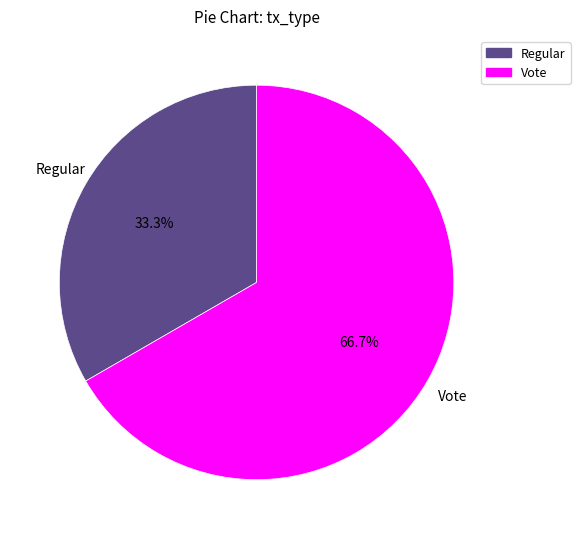

Count the number of slices in the pie.

2